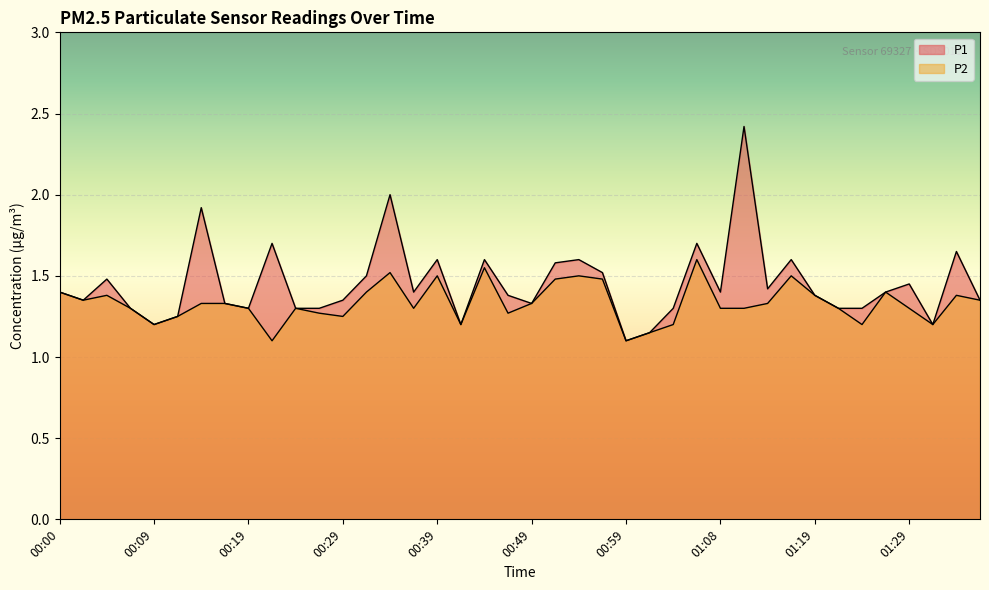

At which label does P1 reach its minimum?

00:59